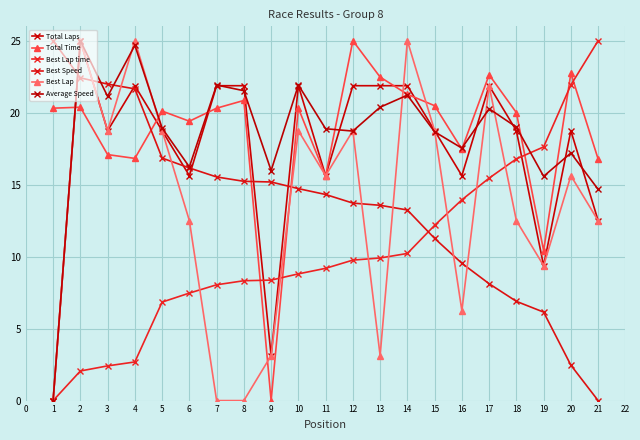

What is the value of the Average Speed point at the 7th from the left?

21.9